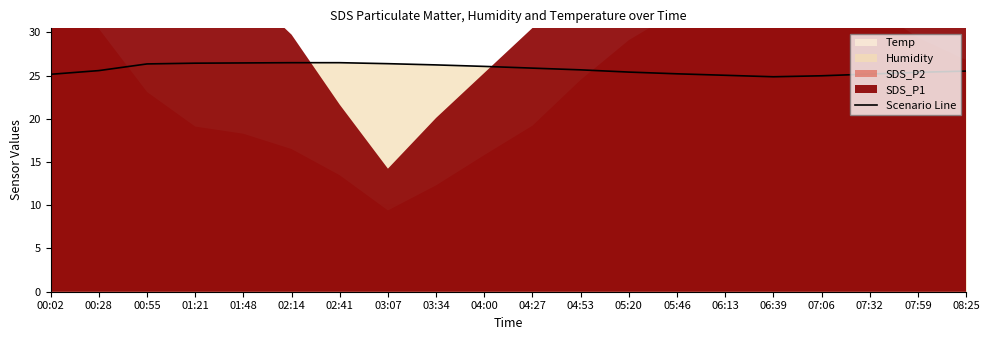

What is the sum of all values?

514.6